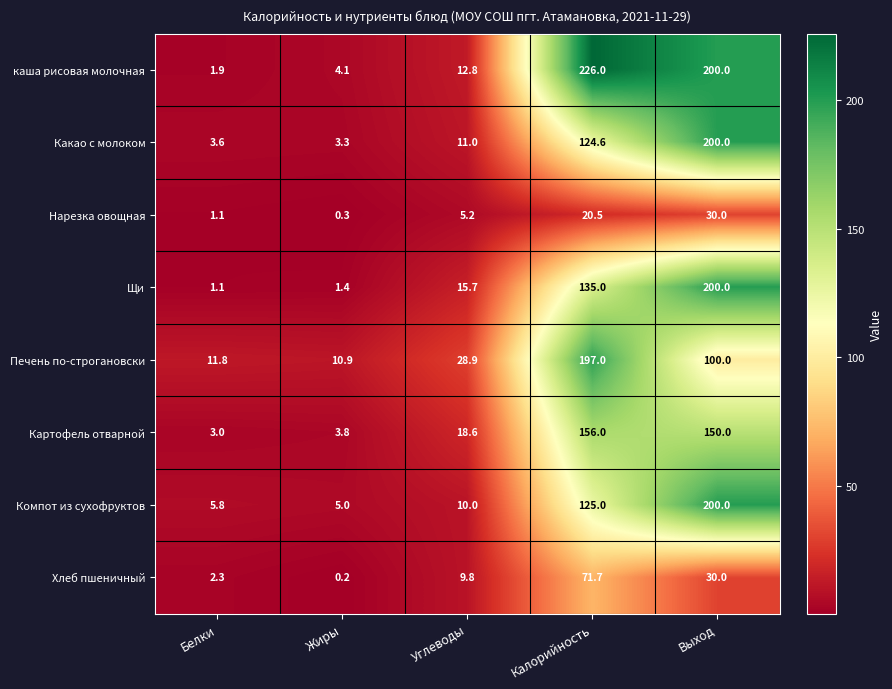

At which category is the sum across all series the highest?

Выход